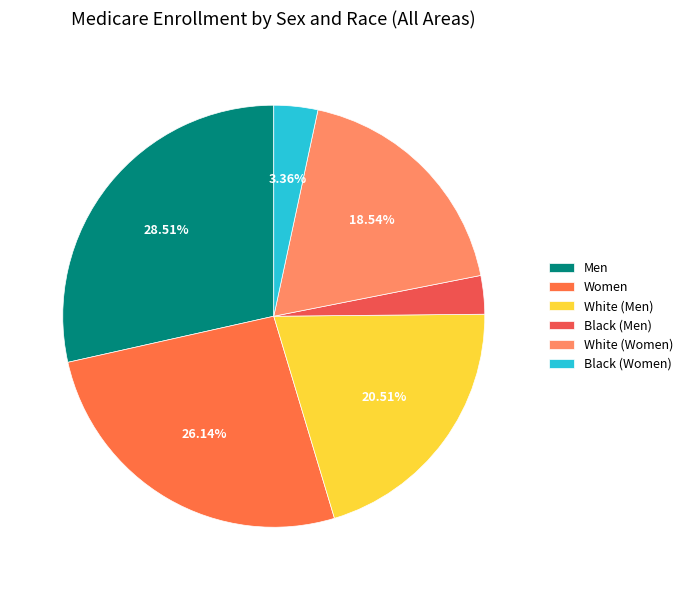

How many segments does this pie chart have?

6